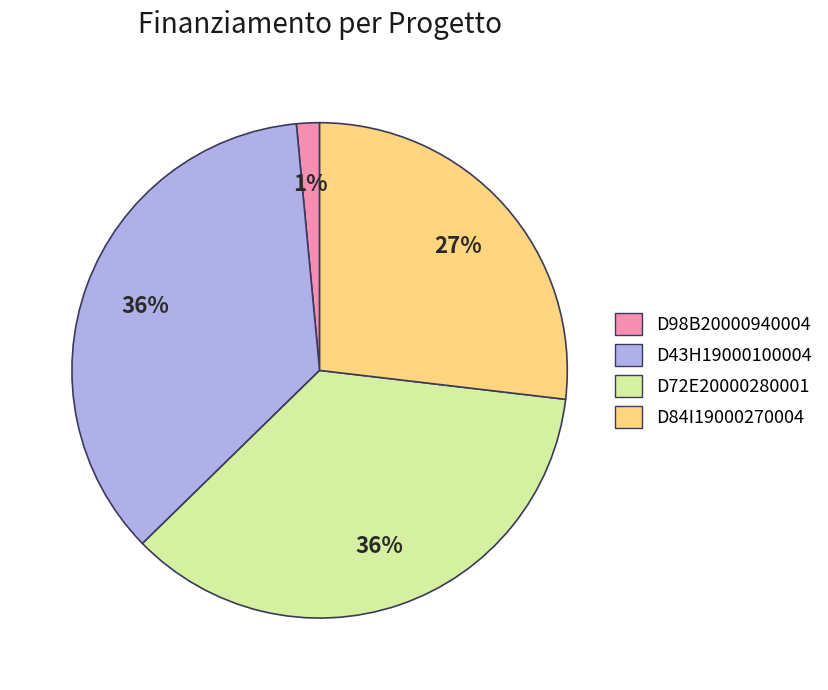

Does D72E20000280001 account for over 50% of the chart?

No